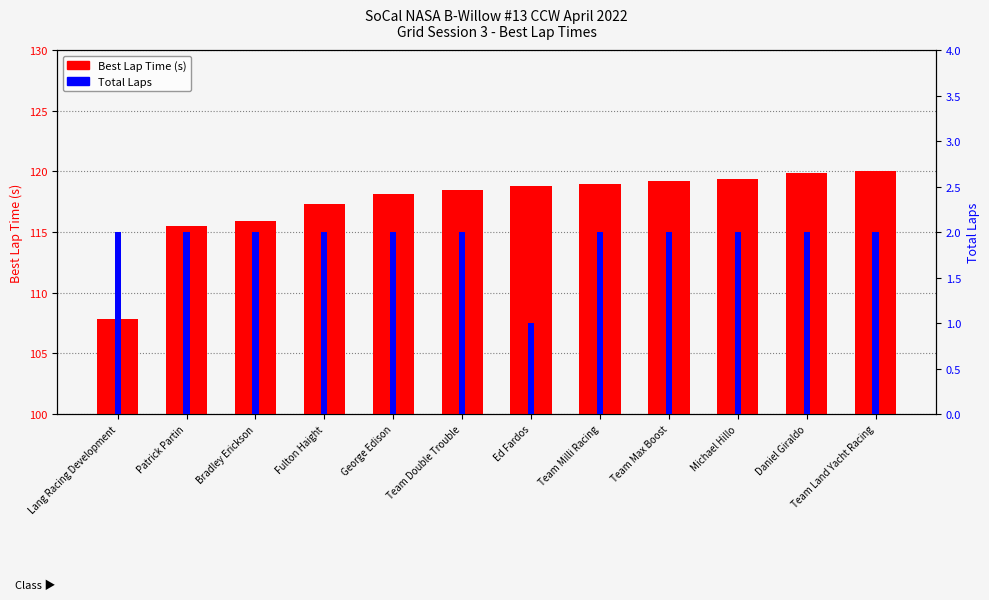

Reading left to right, list all the values displayed in this chart.

Best Lap Time (s): 107.9	115.5	115.9	117.3	118.1	118.5	118.8	118.9	119.2	119.4	119.8	120.0
Total Laps: 2.0	2.0	2.0	2.0	2.0	2.0	1.0	2.0	2.0	2.0	2.0	2.0